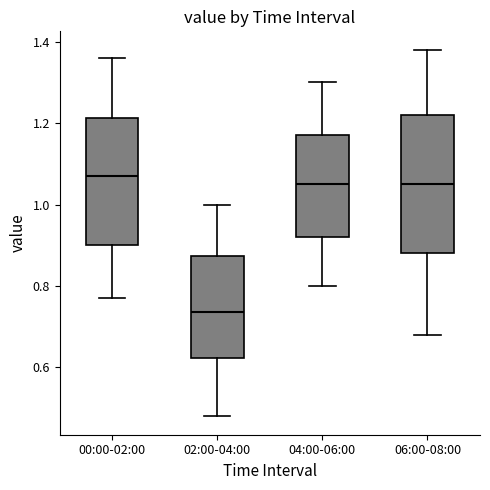

Reading left to right, read every box against the y-axis: the position of its median line, the range the box covers, and the ends of its whiskers. The values are not printed on the chart, so give them approximately, as read against the axis.

00:00-02:00: median 1.08, box 0.90 to 1.22, whiskers 0.78 to 1.36
02:00-04:00: median 0.74, box 0.62 to 0.88, whiskers 0.48 to 1.00
04:00-06:00: median 1.06, box 0.92 to 1.18, whiskers 0.80 to 1.30
06:00-08:00: median 1.06, box 0.88 to 1.22, whiskers 0.68 to 1.38